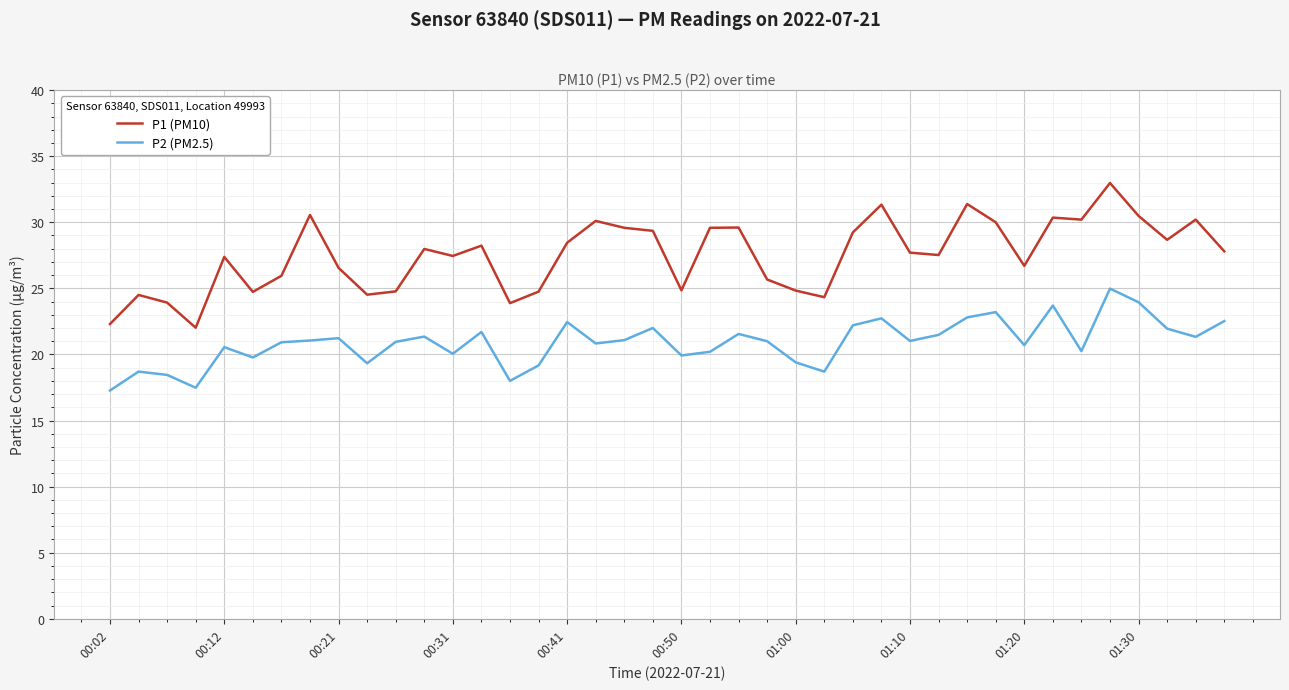

List the series in order of their peak value, lowest first.

P2 (PM2.5), P1 (PM10)